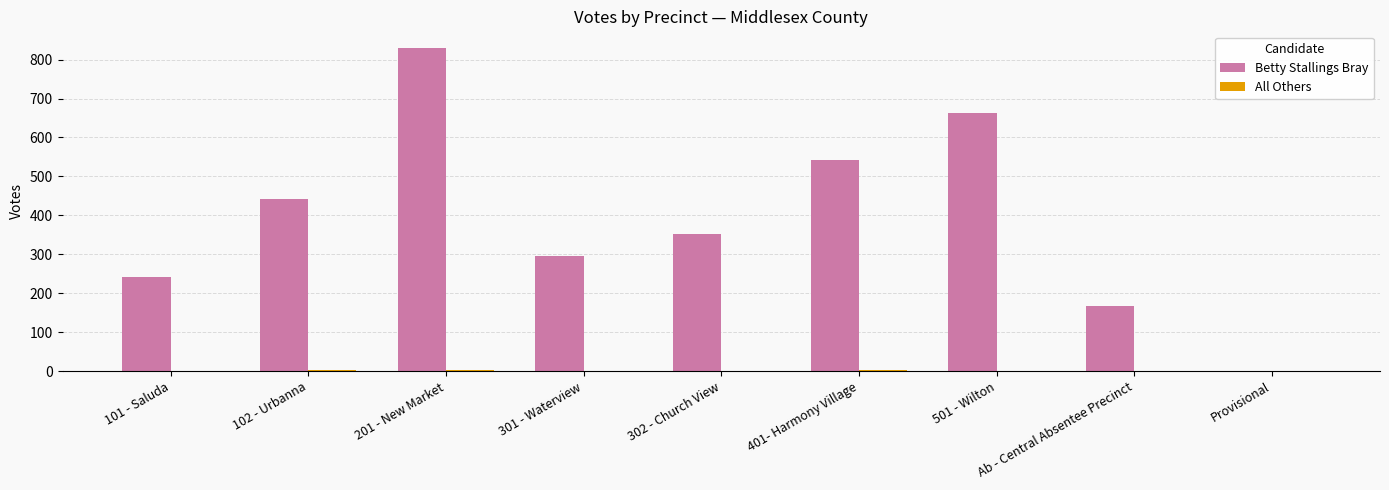

What is the sum of all Betty Stallings Bray values?

3534